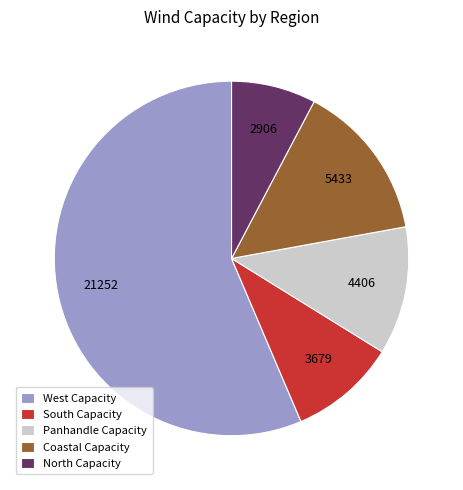

Rank the categories by value from highest to lowest.

West Capacity, Coastal Capacity, Panhandle Capacity, South Capacity, North Capacity